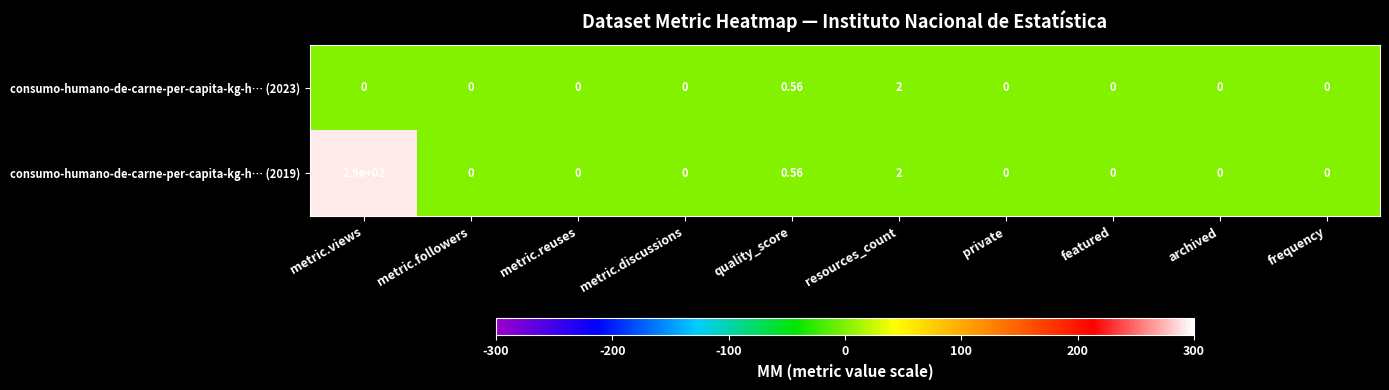

Is the value of consumo-humano-de-carne-per-capita-kg-h… (2023) at frequency greater than the value of consumo-humano-de-carne-per-capita-kg-h… (2019) at metric.views?

No